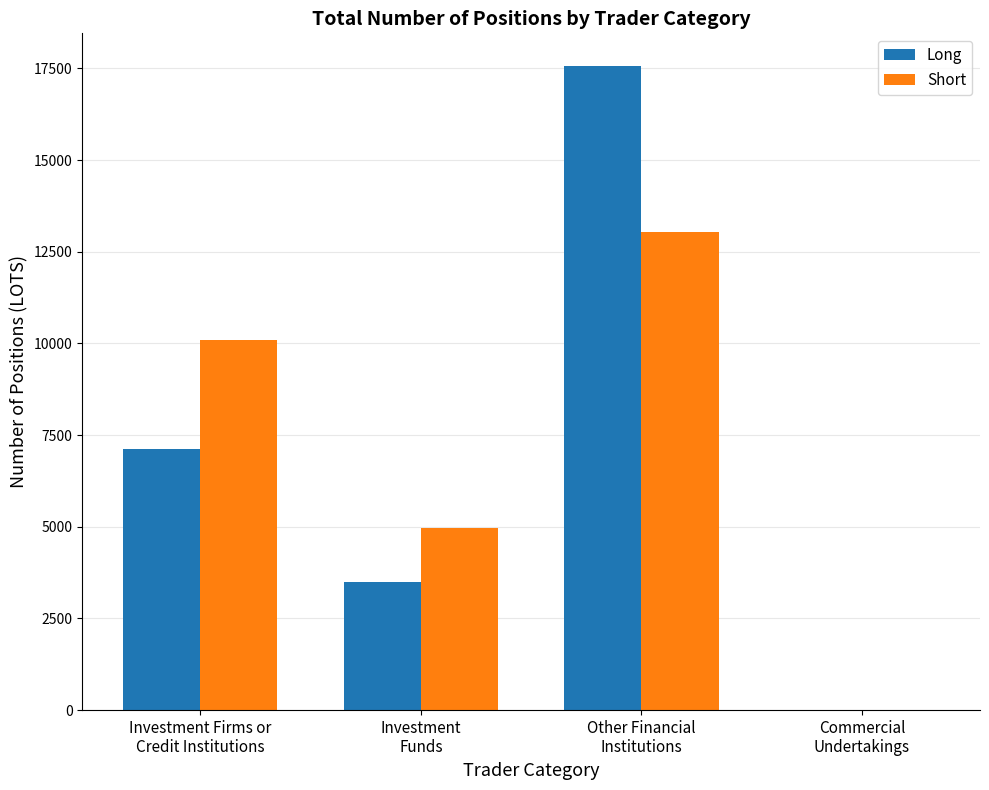

What is the greatest value displayed?

17578.0